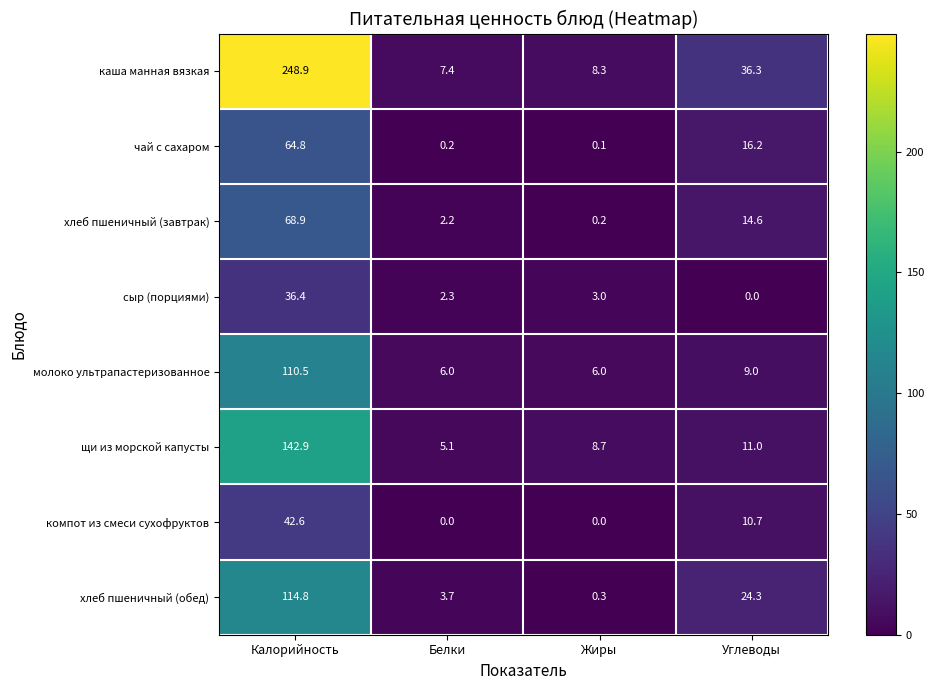

At how many categories does at least one series exceed 8?

3